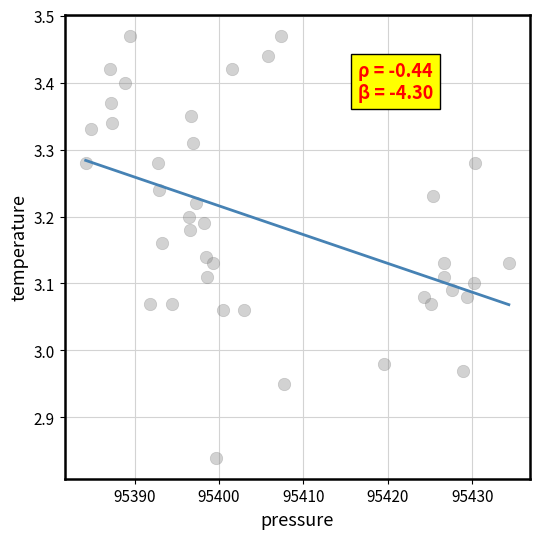

What is the range of X values (max minus min)?

50.1